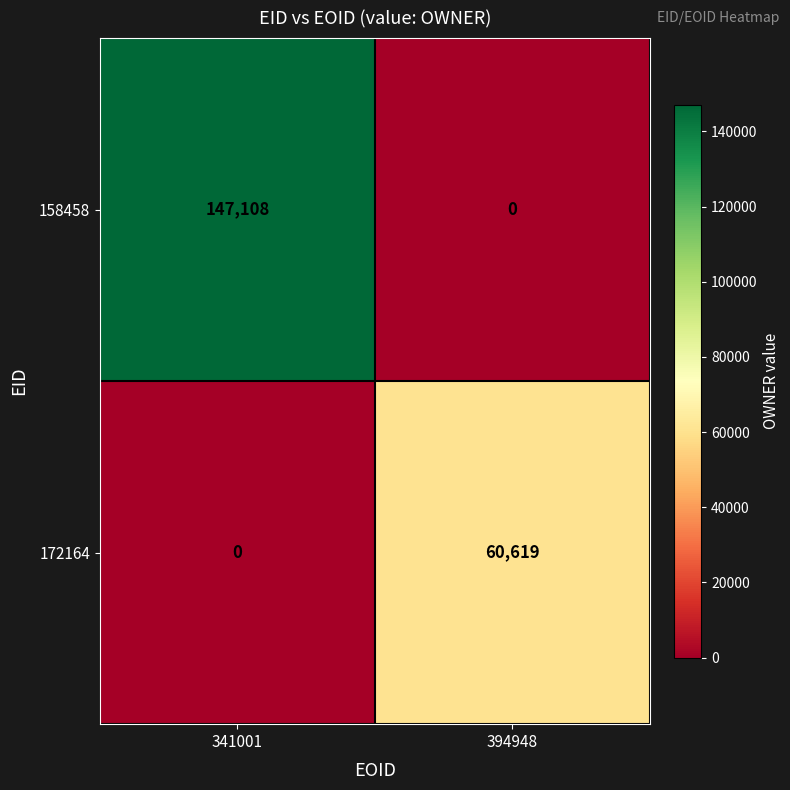

What is the maximum value for 172164?

60619